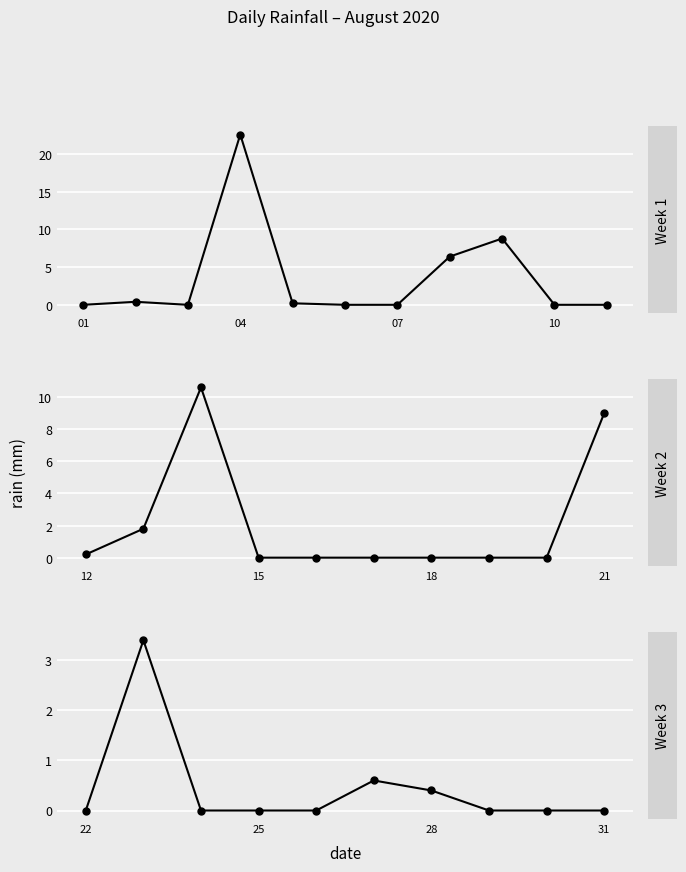

The value at 22 is -1.3. True or false?

False